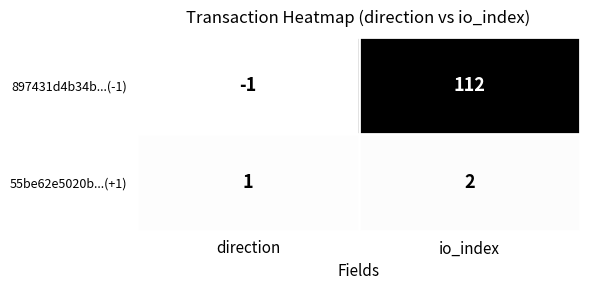

Which series has the largest total across all categories?

897431d4b34b...(-1)